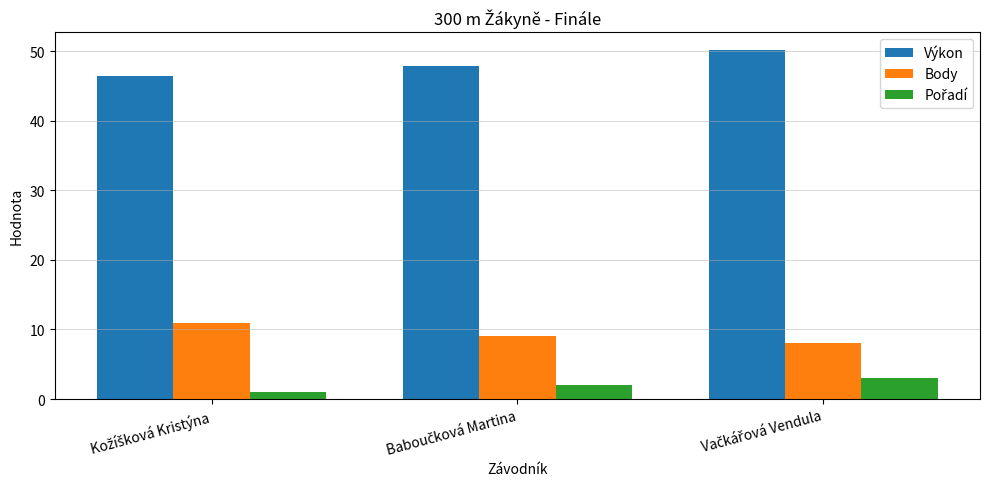

What is the average value of the Body series?

9.3